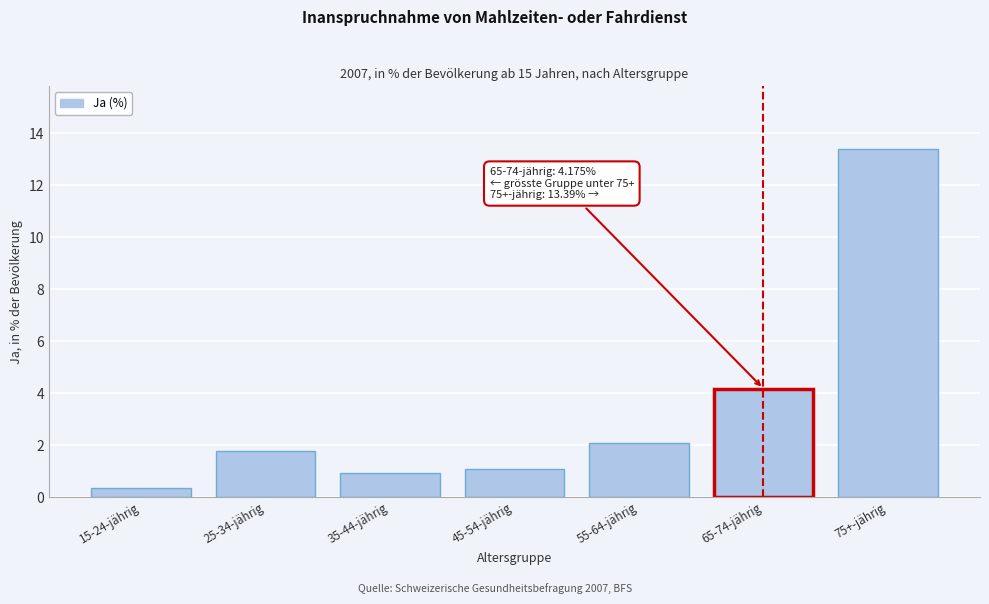

Reading left to right, list all the values displayed in this chart.

0.4	1.8	0.9	1.1	2.1	4.2	13.4